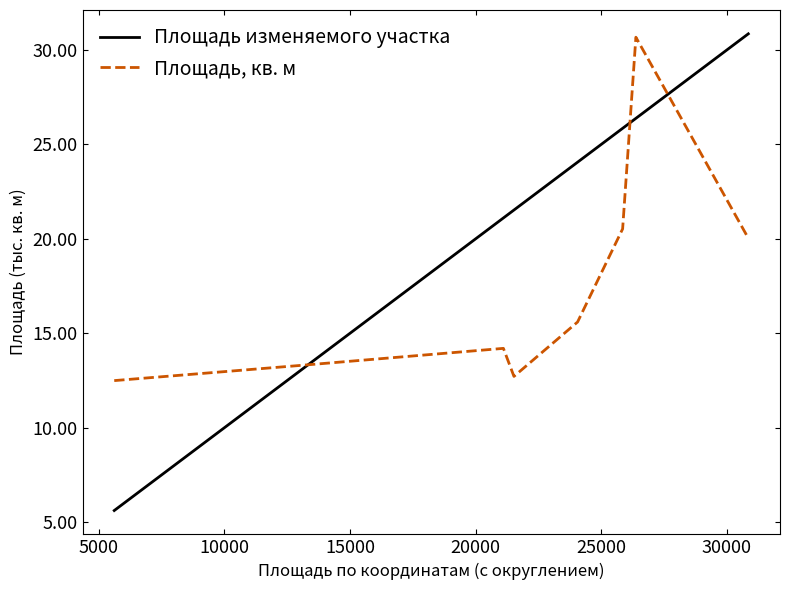

Does the chart display data point markers on the line(s)?

No